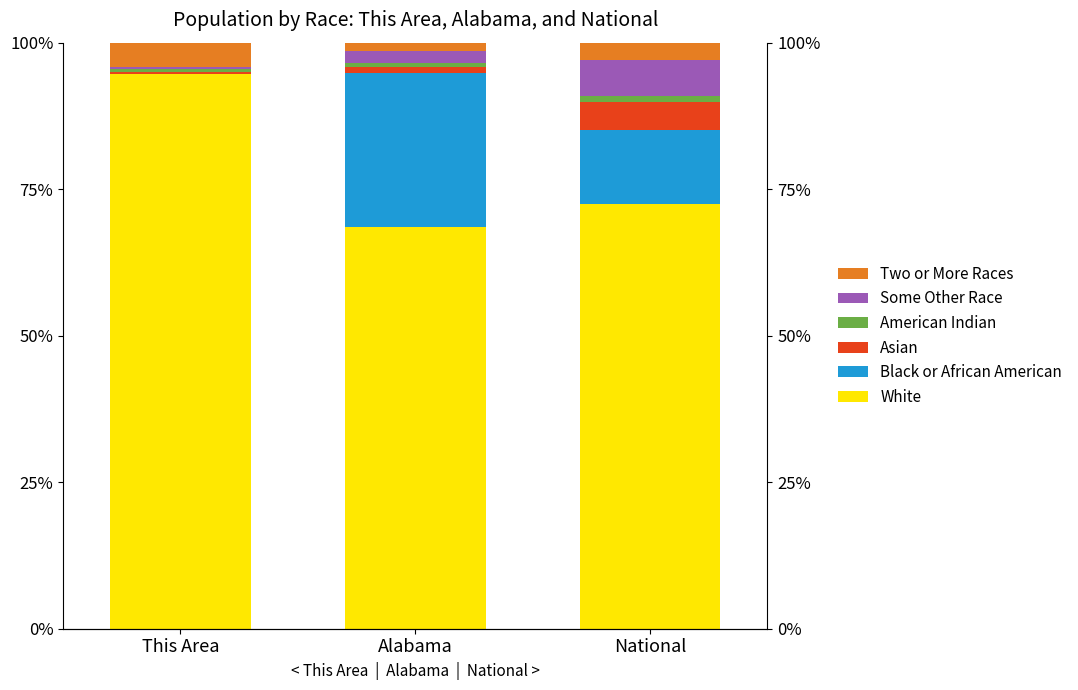

Reading left to right, list all the values displayed in this chart.

White: This Area=94.7	Alabama=68.6	National=72.5
Black or African American: This Area=0.0	Alabama=26.2	National=12.6
Asian: This Area=0.3	Alabama=1.1	National=4.8
American Indian: This Area=0.6	Alabama=0.6	National=1.0
Some Other Race: This Area=0.3	Alabama=2.0	National=6.2
Two or More Races: This Area=4.2	Alabama=1.5	National=2.9